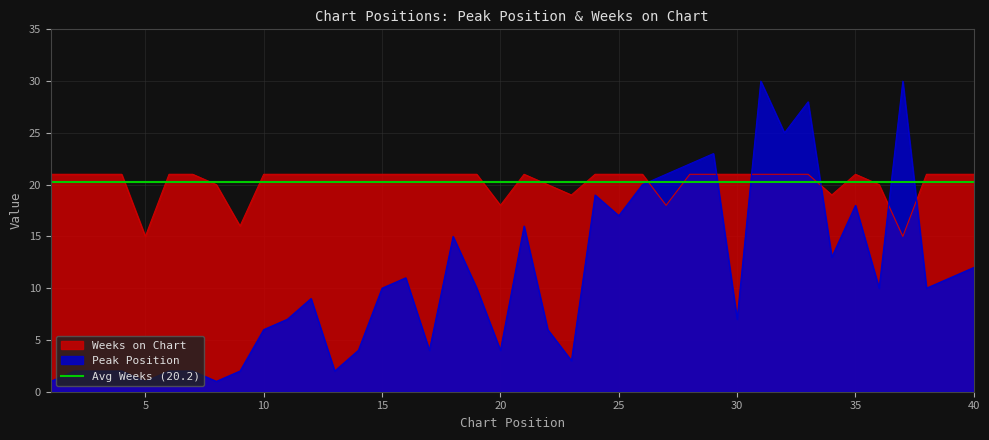

True or false: Weeks on Chart has a value of 21 at 25.

True